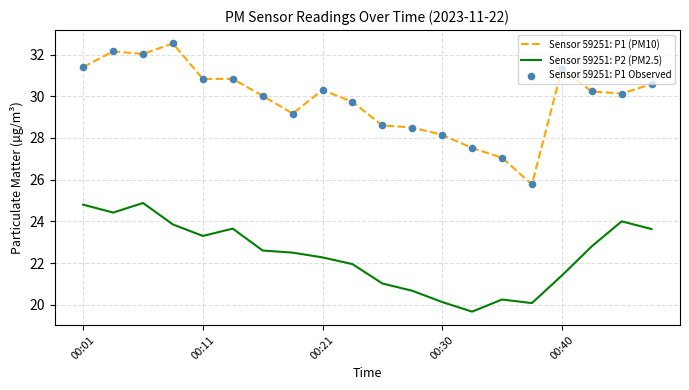

Which series has the largest total across all categories?

Sensor 59251: P1 (PM10)